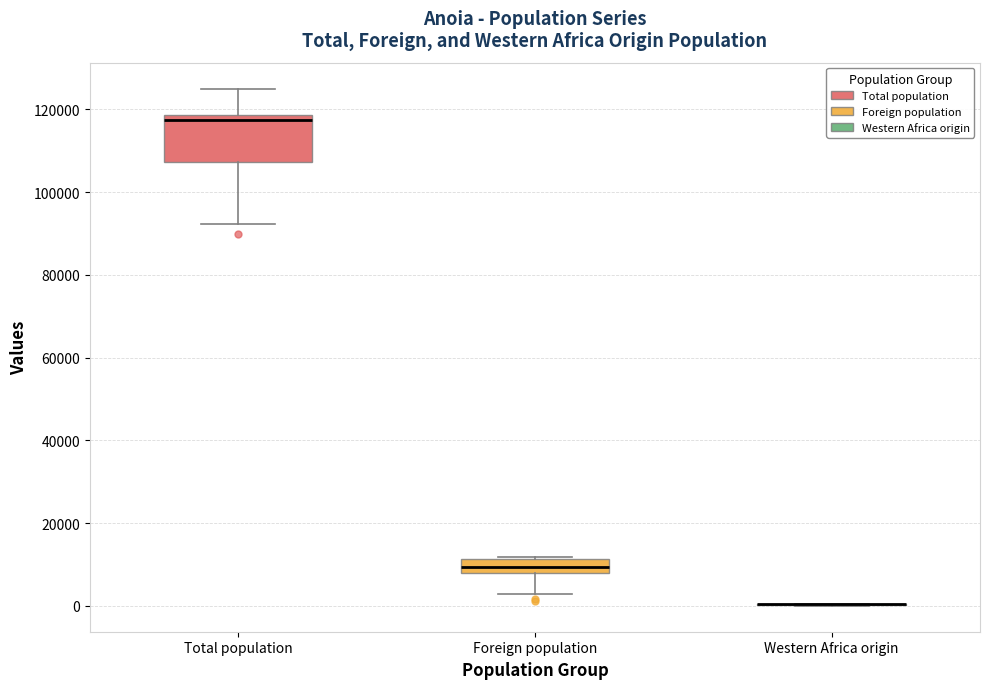

Where is the upper edge of the box for Total population on the y-axis? The values are not printed on the chart, so give them approximately, as read against the axis.

118000